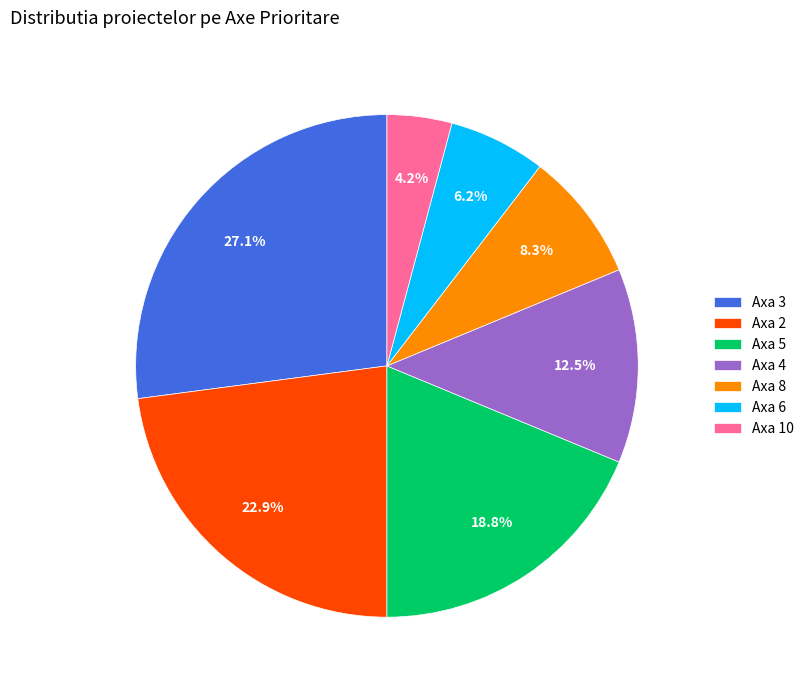

Approximately how many times larger is the value at Axa 8 compared to Axa 6?

1.3